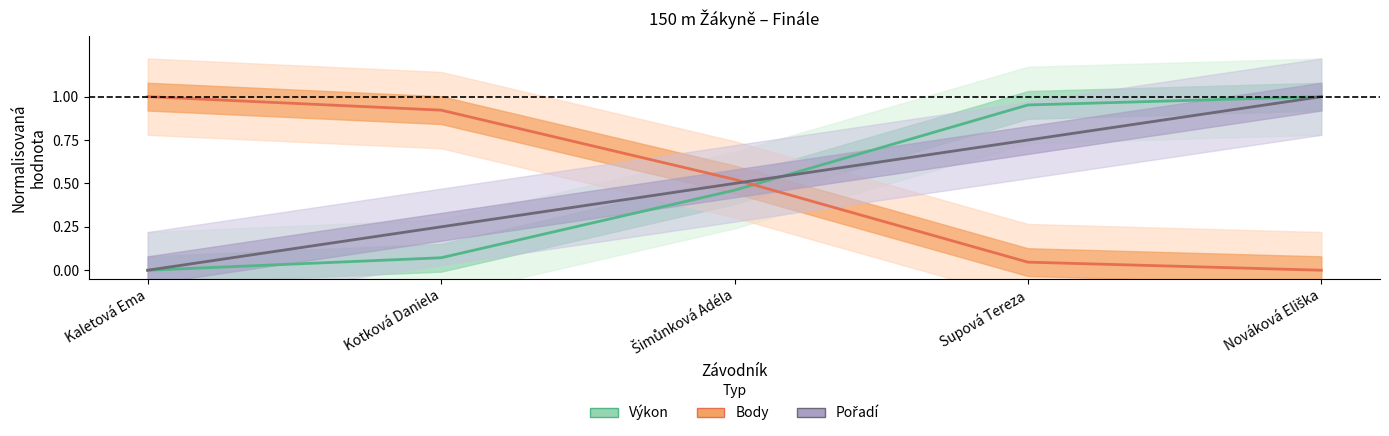

What is the value of the Výkon point at the 2nd from the left?

0.1